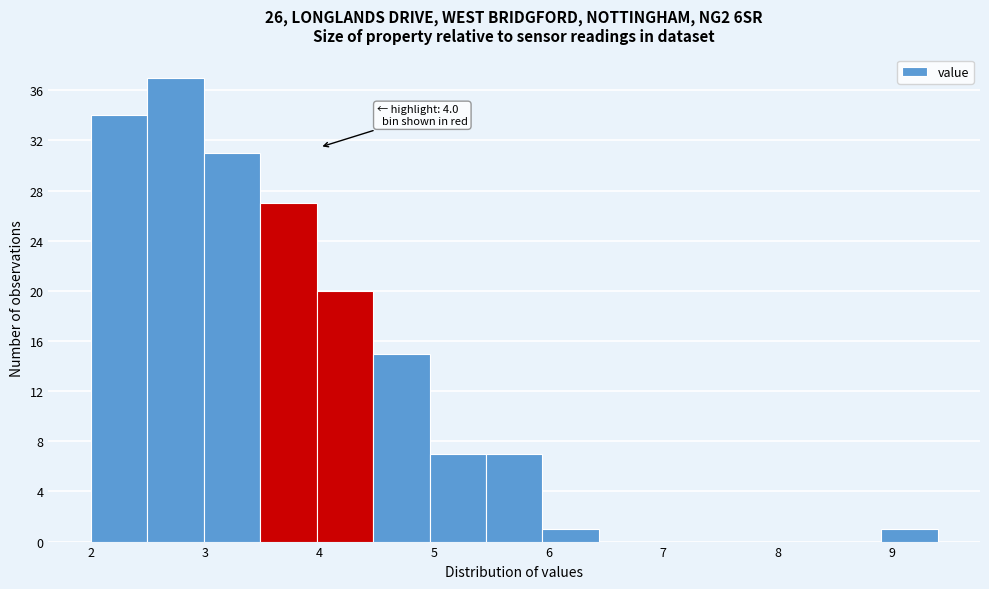

Over which range of the x-axis is the bar tallest?

2.5 to 3.0